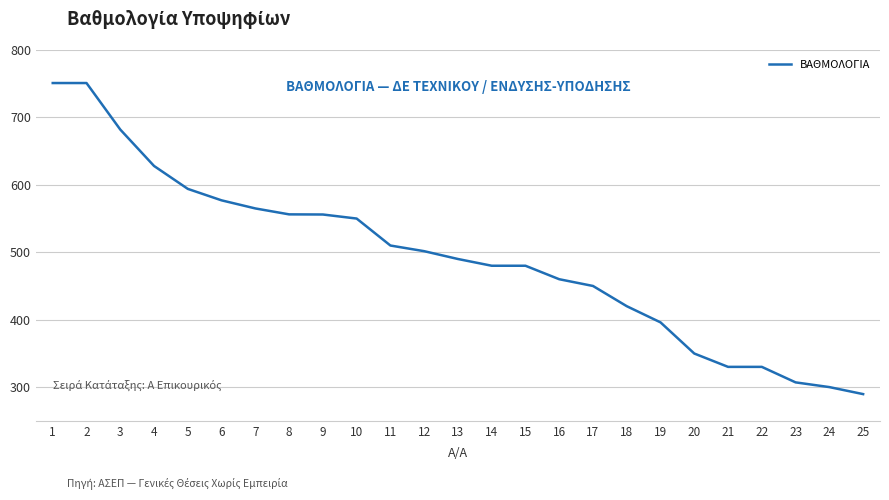

Is it true that the value at 14 is 480.0?

True